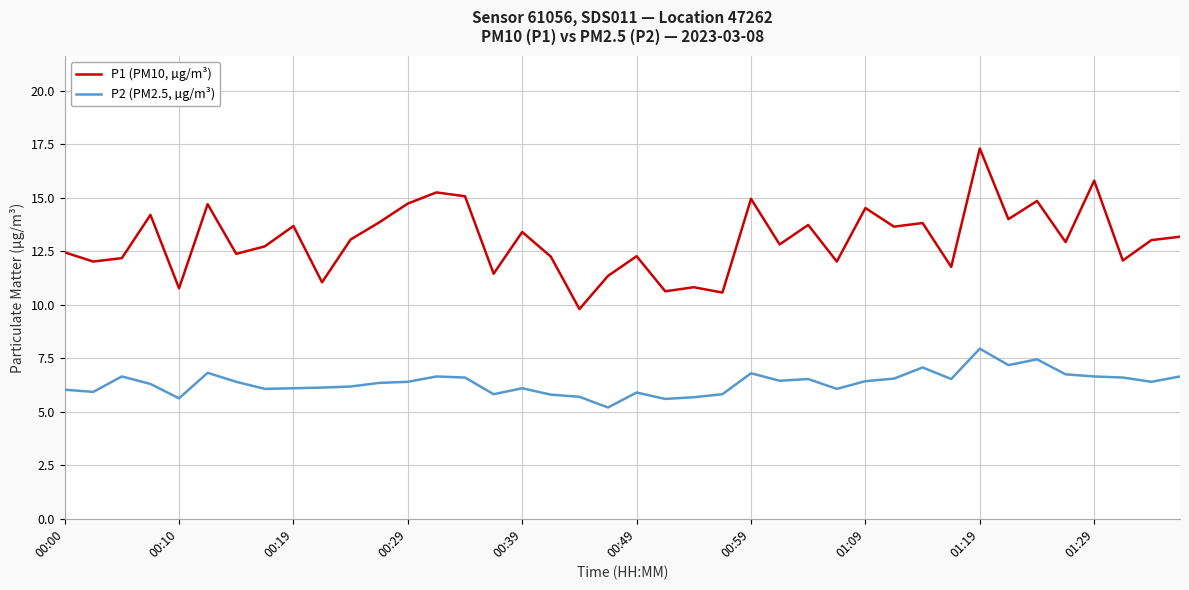

What is the sum of all P1 (PM10, µg/m³) values?

521.1